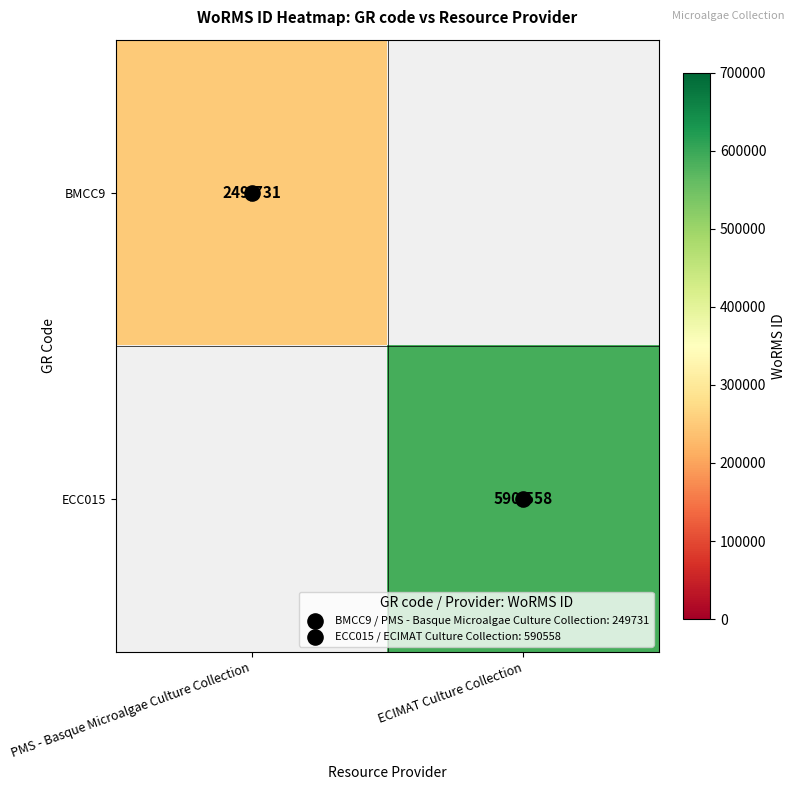

Where is BMCC9 nearest to the value 249731?

PMS - Basque Microalgae Culture Collection